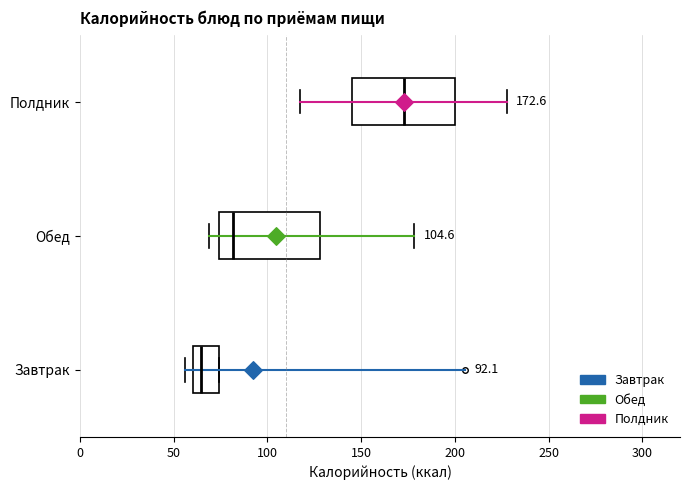

Which box has the furthest to the left median line?

Завтрак